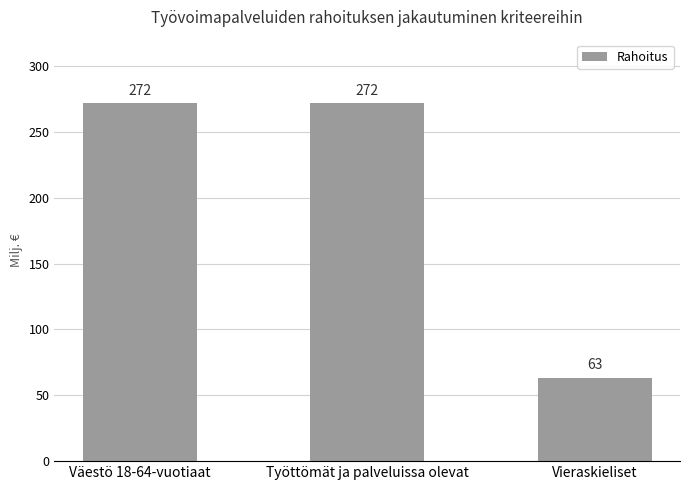

Is it true that the value at Vieraskieliset is 99882744?

False